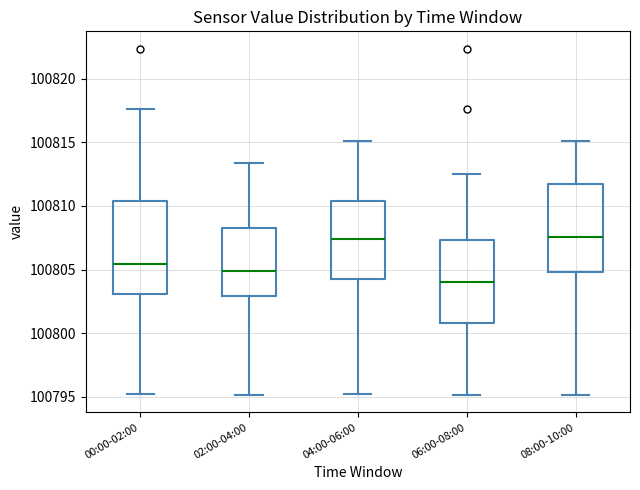

Reading left to right, transcribe this box plot: for each box, give where its median line is, the range the box spans, and where its two whiskers end, as read against the y-axis. The values are not printed on the chart, so give them approximately, as read against the axis.

00:00-02:00: median 100805.5, box 100803.0 to 100810.5, whiskers 100795.0 to 100817.5
02:00-04:00: median 100805.0, box 100803.0 to 100808.5, whiskers 100795.0 to 100813.5
04:00-06:00: median 100807.5, box 100804.5 to 100810.5, whiskers 100795.0 to 100815.0
06:00-08:00: median 100804.0, box 100801.0 to 100807.5, whiskers 100795.0 to 100812.5
08:00-10:00: median 100807.5, box 100805.0 to 100811.5, whiskers 100795.0 to 100815.0